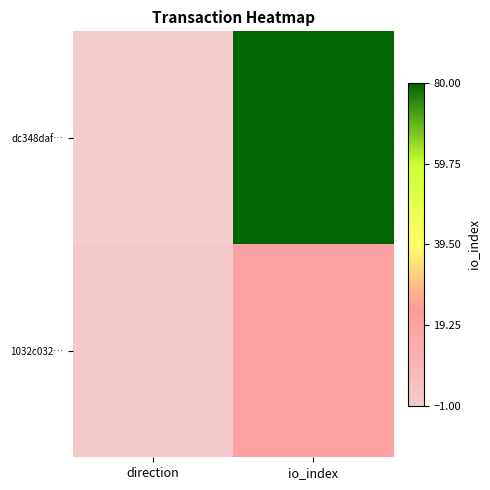

What is the greatest value displayed?

80